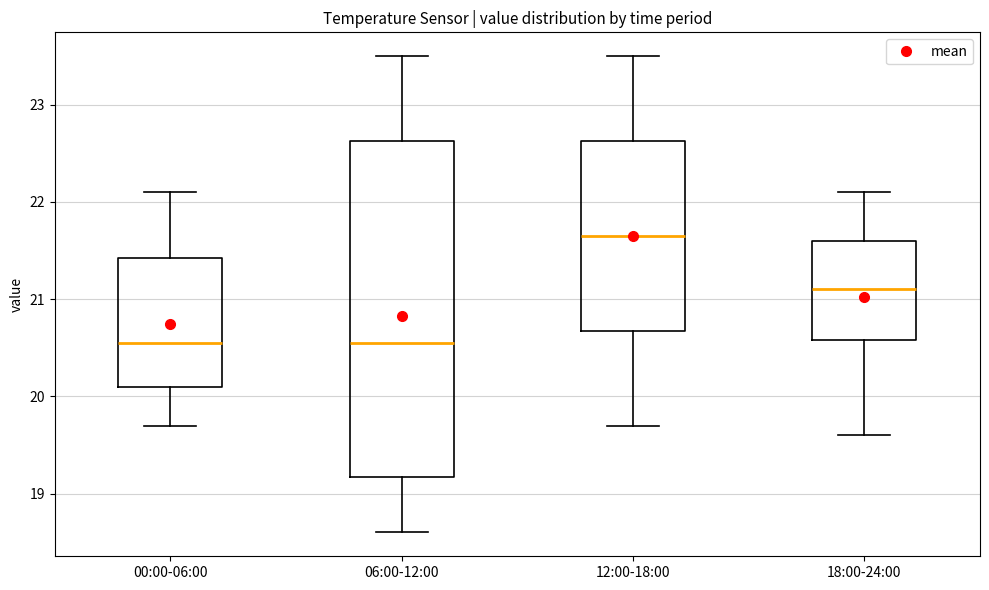

Reading left to right, transcribe this box plot: for each box, give where its median line is, the range the box spans, and where its two whiskers end, as read against the y-axis. The values are not printed on the chart, so give them approximately, as read against the axis.

00:00-06:00: median 20.6, box 20.1 to 21.4, whiskers 19.7 to 22.1
06:00-12:00: median 20.6, box 19.2 to 22.6, whiskers 18.6 to 23.5
12:00-18:00: median 21.7, box 20.7 to 22.6, whiskers 19.7 to 23.5
18:00-24:00: median 21.1, box 20.6 to 21.6, whiskers 19.6 to 22.1